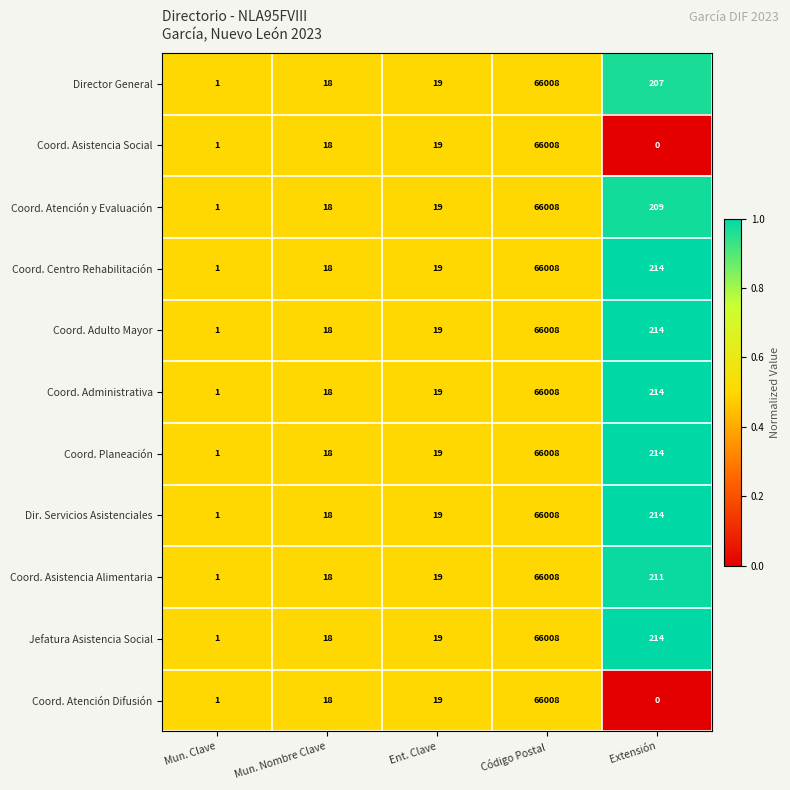

What is the total value across all series at Código Postal?

726088